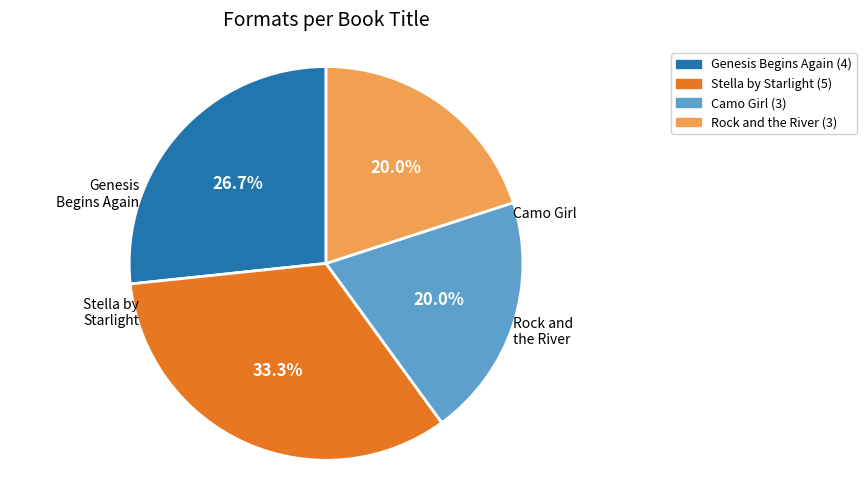

What is the change in value from Genesis Begins Again to Camo Girl?

-1